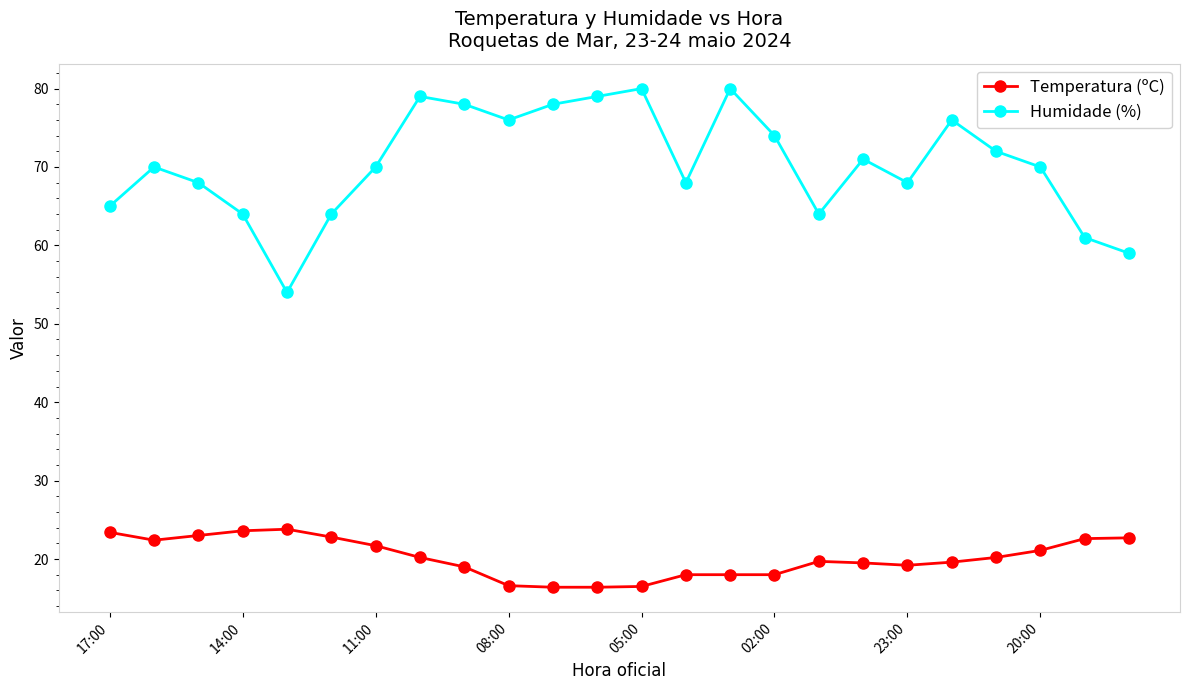

At how many categories does at least one series exceed 28?

24